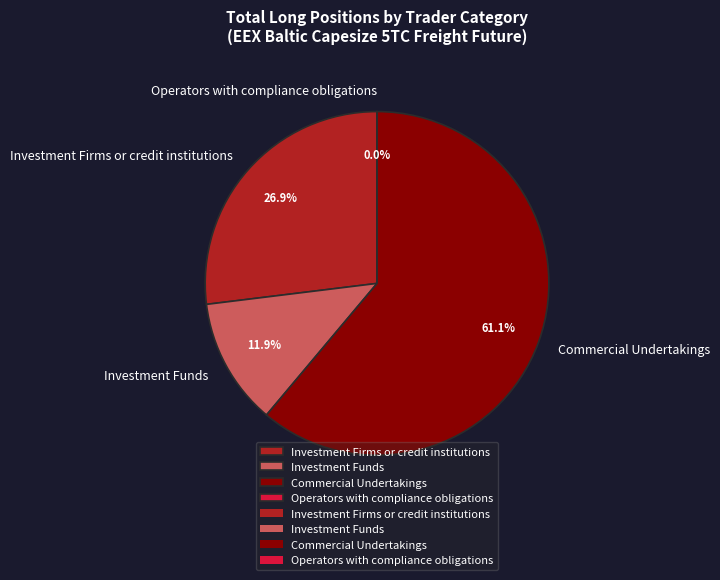

What is the total percentage of Commercial Undertakings and Operators with compliance obligations?

61.1%